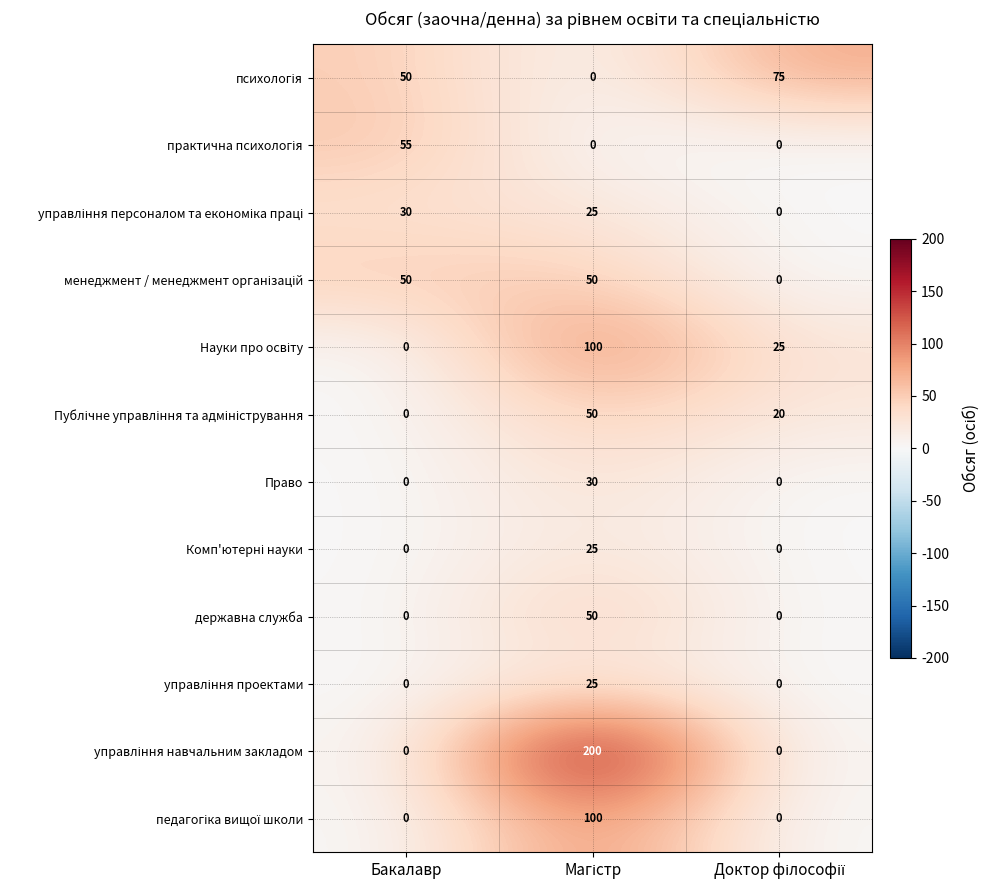

What is the difference between the maximum and second lowest values in the державна служба series?

50